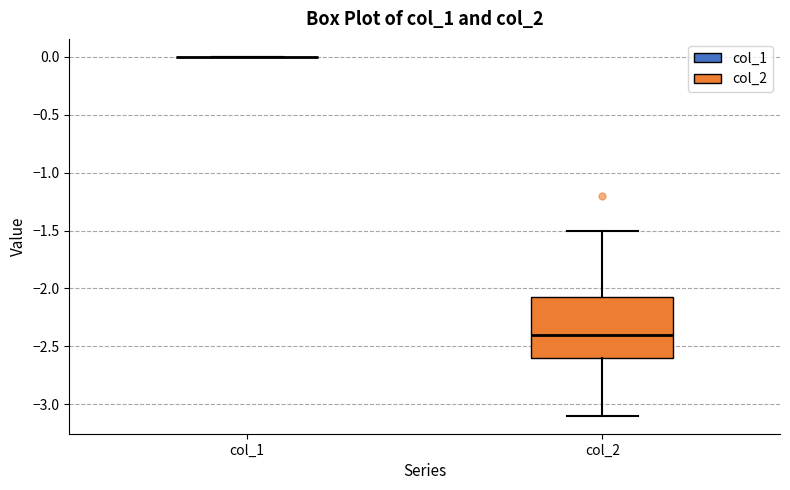

Reading left to right, transcribe this box plot: for each box, give where its median line is, the range the box spans, and where its two whiskers end, as read against the y-axis. The values are not printed on the chart, so give them approximately, as read against the axis.

col_1: box collapsed to a line at 0.00, whiskers 0.00 to 0.00
col_2: median -2.40, box -2.60 to -2.05, whiskers -3.10 to -1.50